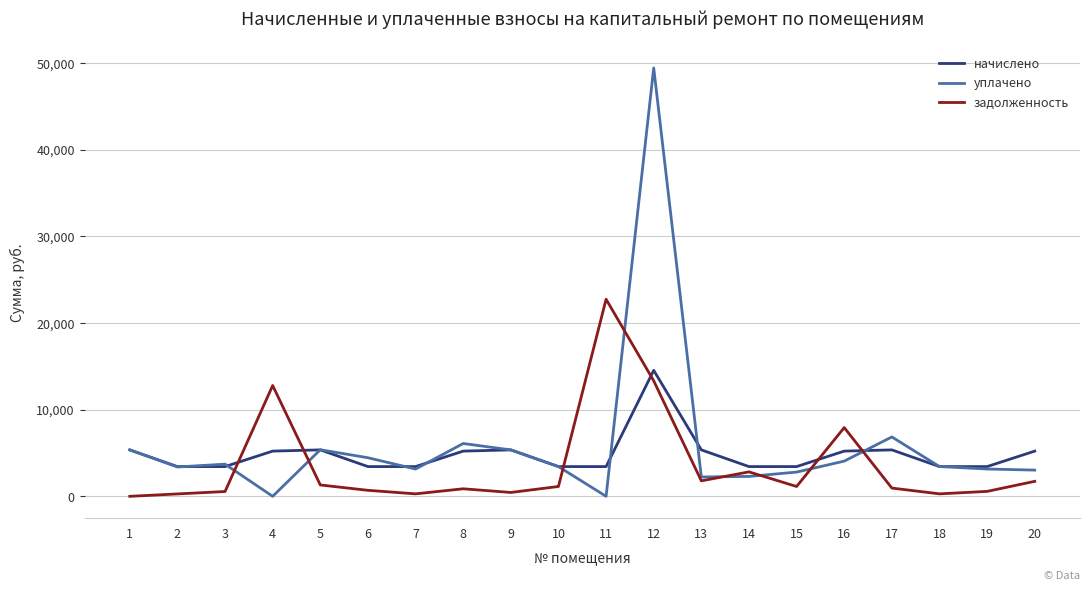

List the series in order of their overall mean, highest first.

уплачено, начислено, задолженность